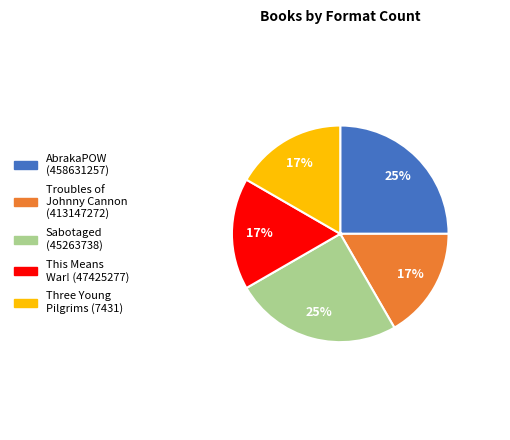

Is it true that Troubles of Johnny Cannon (413147272) is 17% of the pie?

True